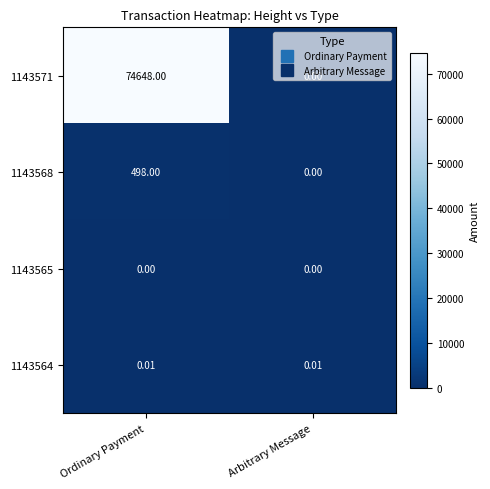

List the labels in order of 1143568 value, smallest first.

Arbitrary Message, Ordinary Payment